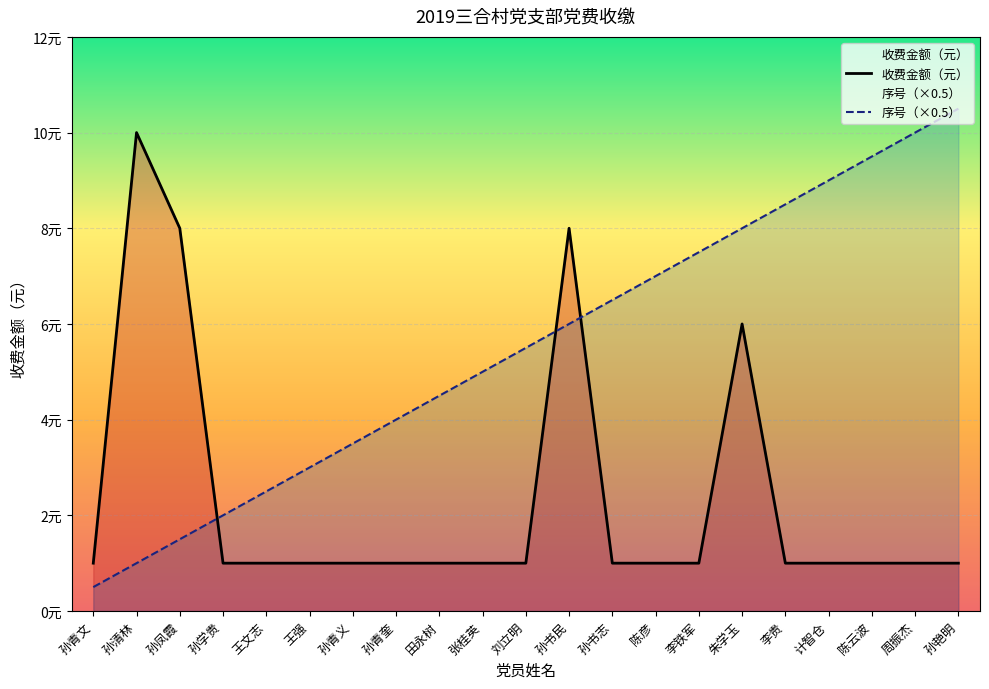

True or false: 序号（×0.5） has more than 0 interior local peaks.

False